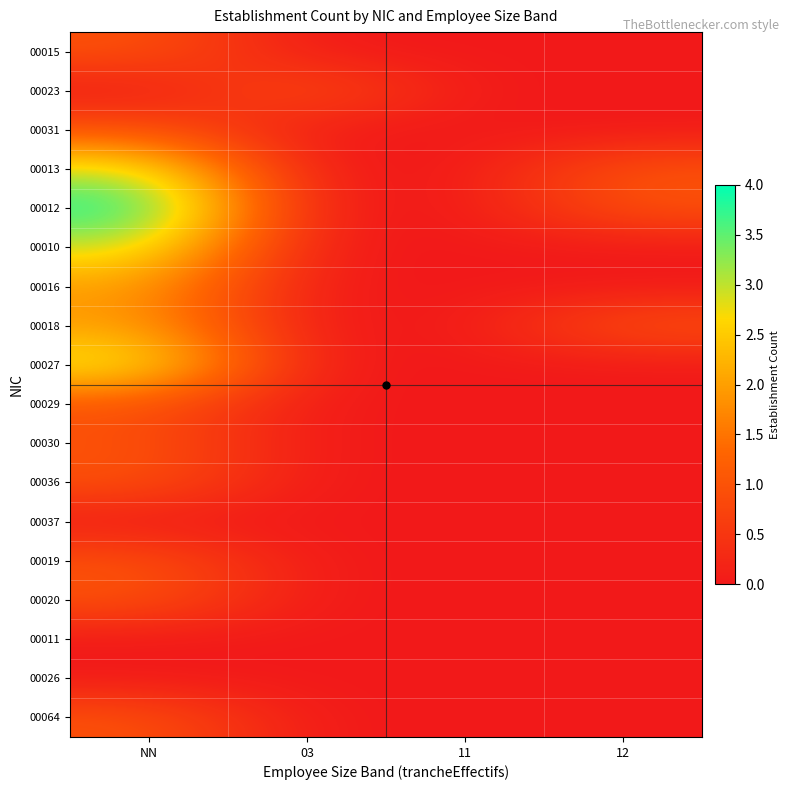

Count the number of data series in this chart.

18